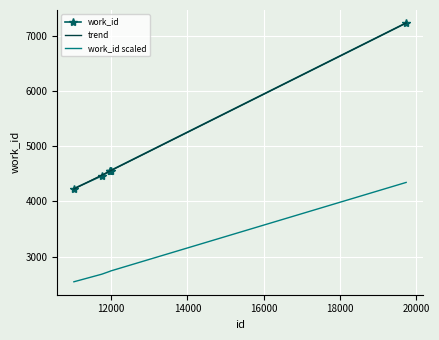

Which series has the largest range (max minus min)?

trend